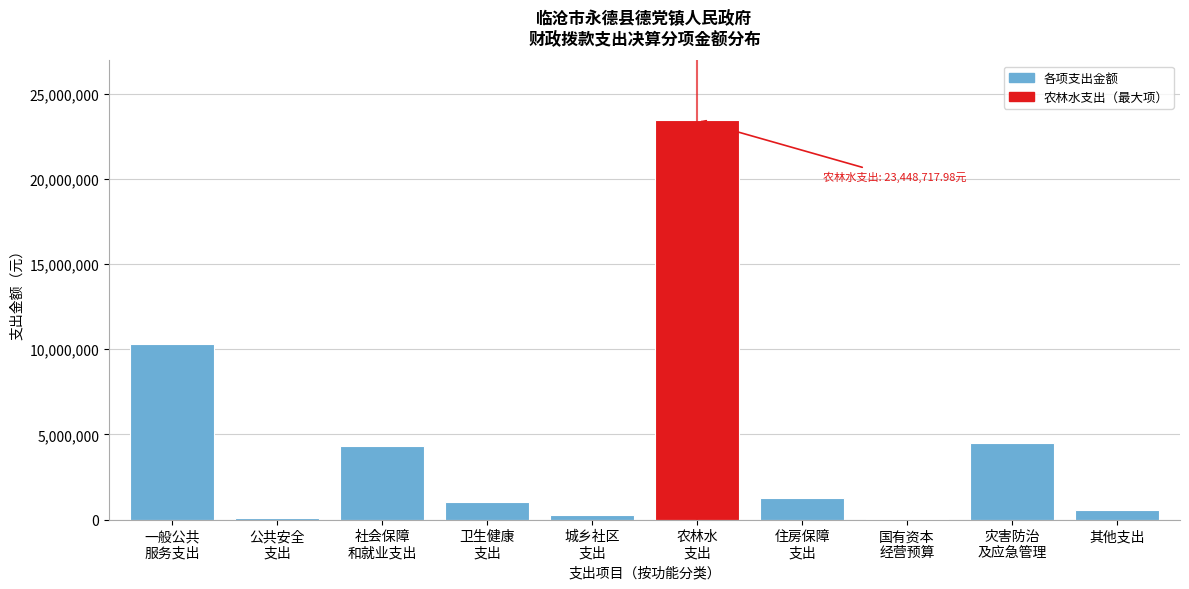

What is the greatest value displayed?

23448718.0